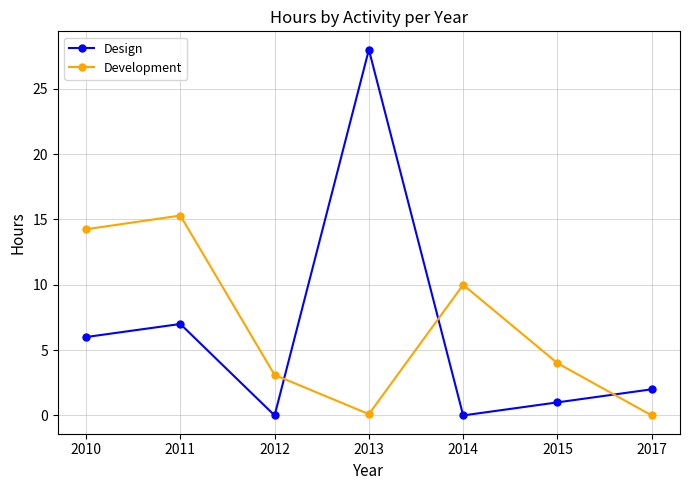

What is the maximum value for Development?

15.3